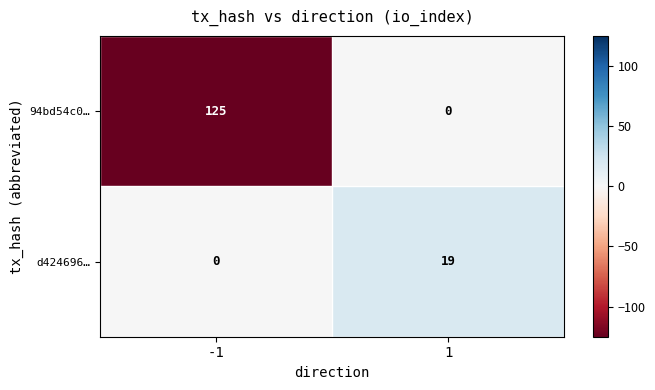

At which category does the chart reach its peak across all series?

-1